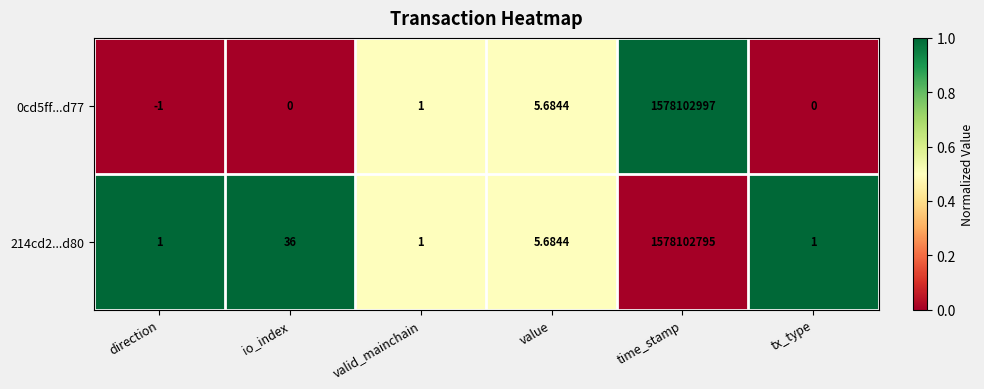

At which category is the sum across all series the highest?

time_stamp